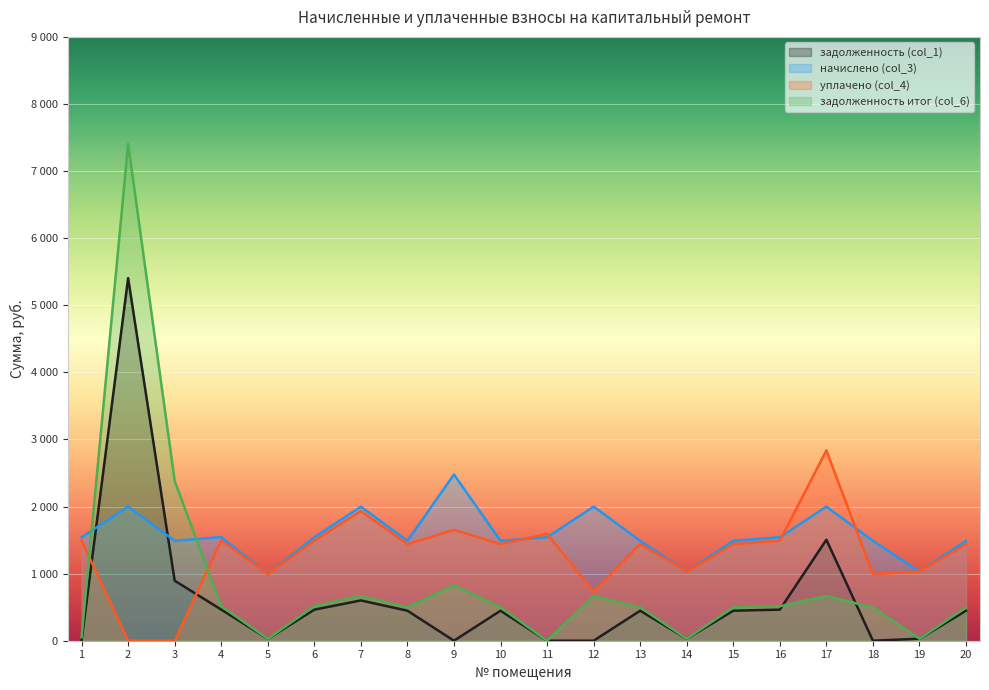

At which label does начислено (col_3) first exceed 1541?

1